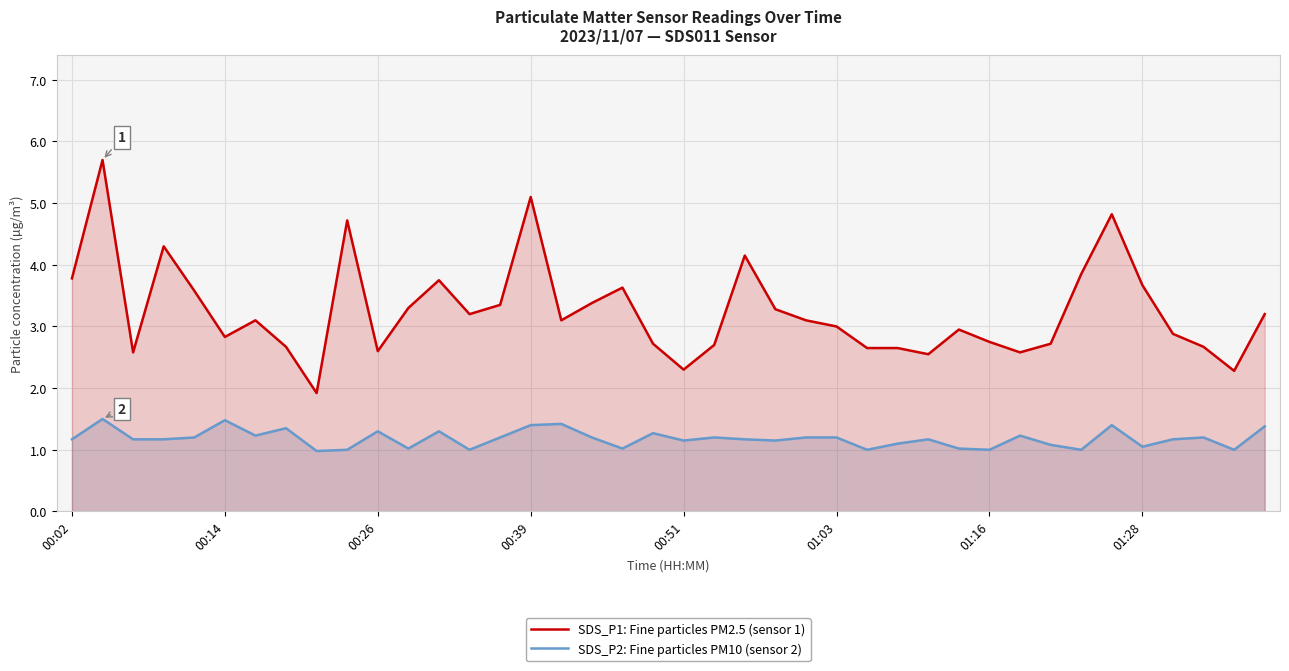

Between 28 and 17, which is larger?

17